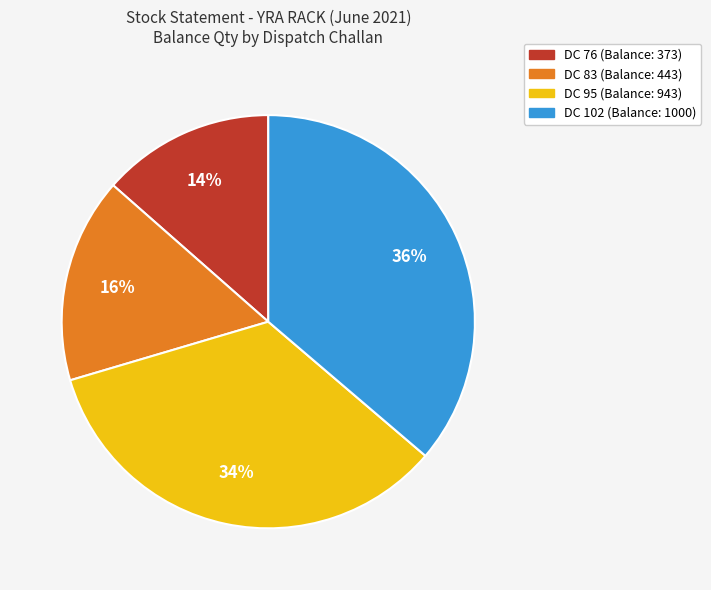

Is it true that DC 95 (Balance: 943) is 34% of the pie?

True